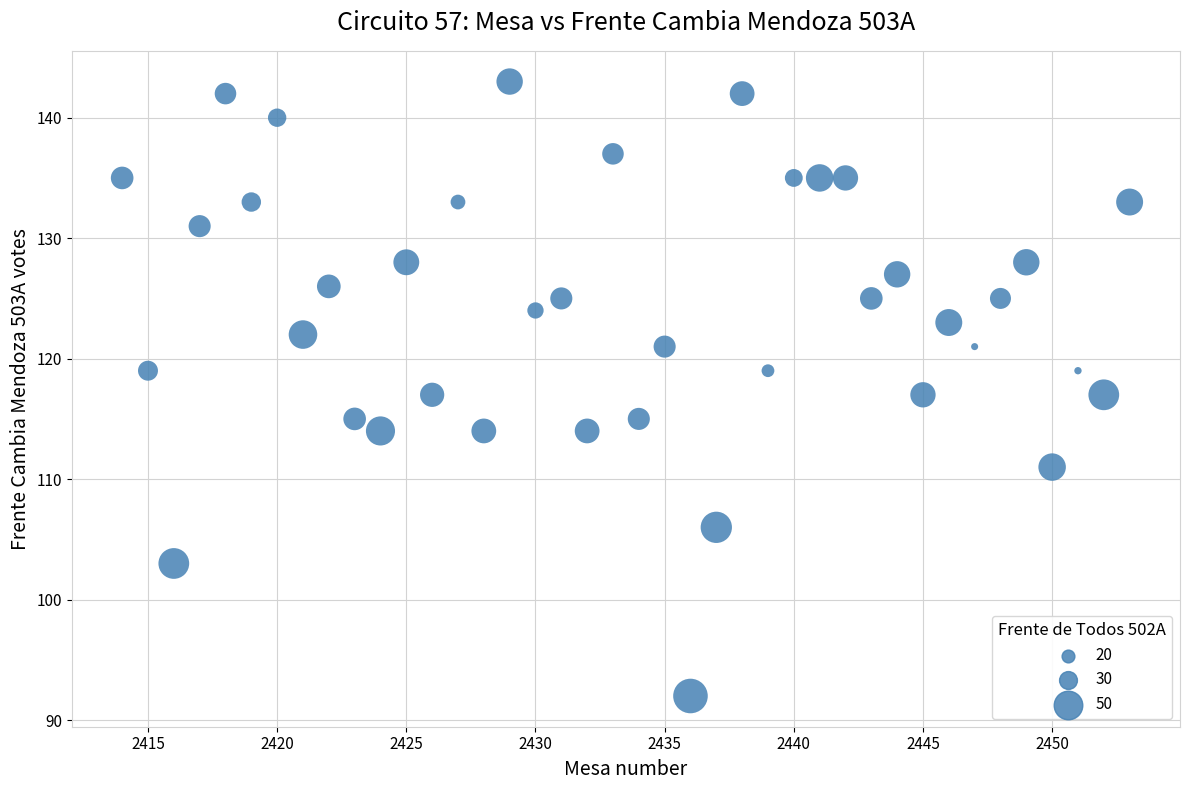

What is the range of X values (max minus min)?

39